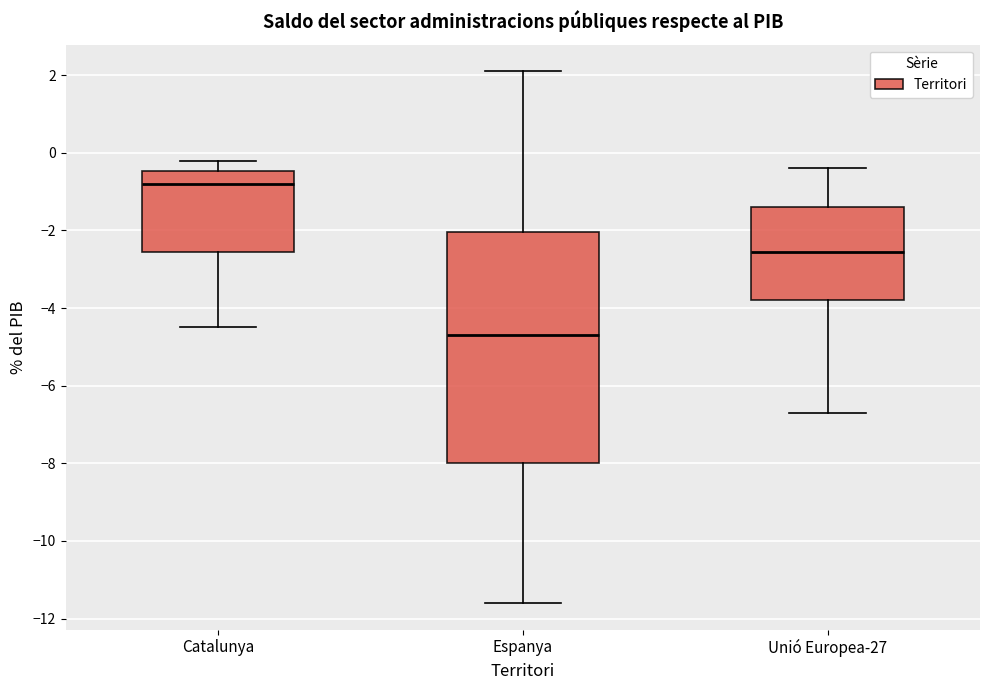

Which box is the tallest, from its lower edge to its upper edge?

Espanya